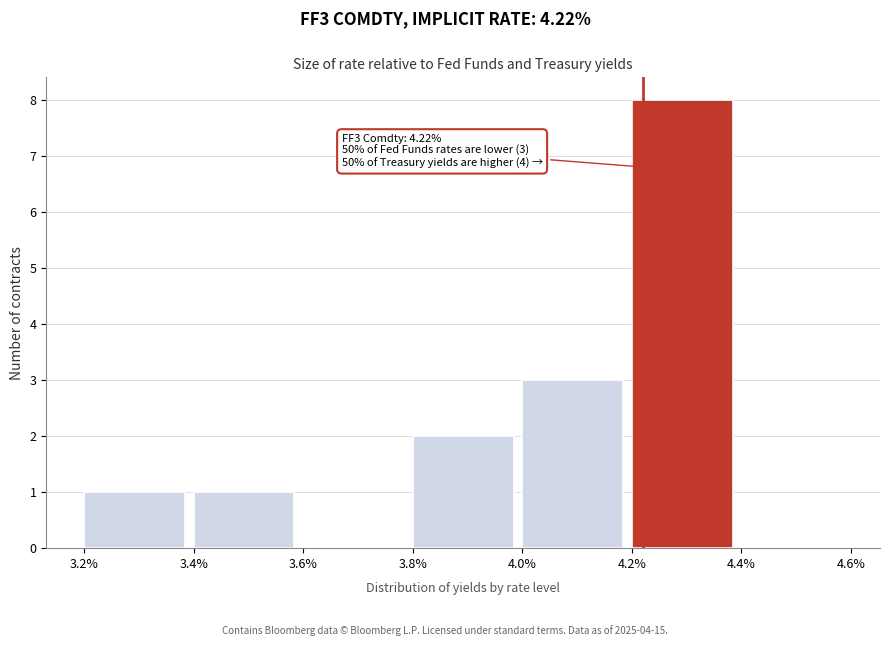

Which range on the x-axis has the tallest bar?

4.2% to 4.4%